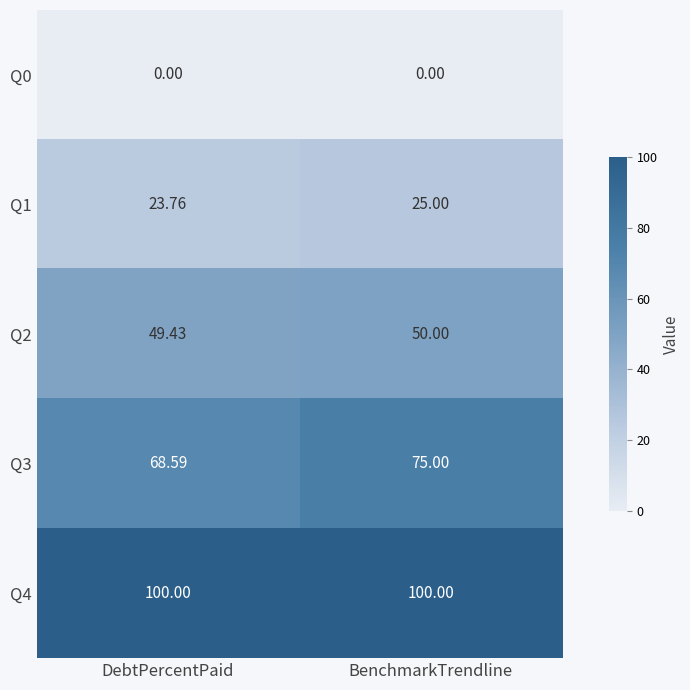

Which category has the lowest value in the Q3 series?

DebtPercentPaid